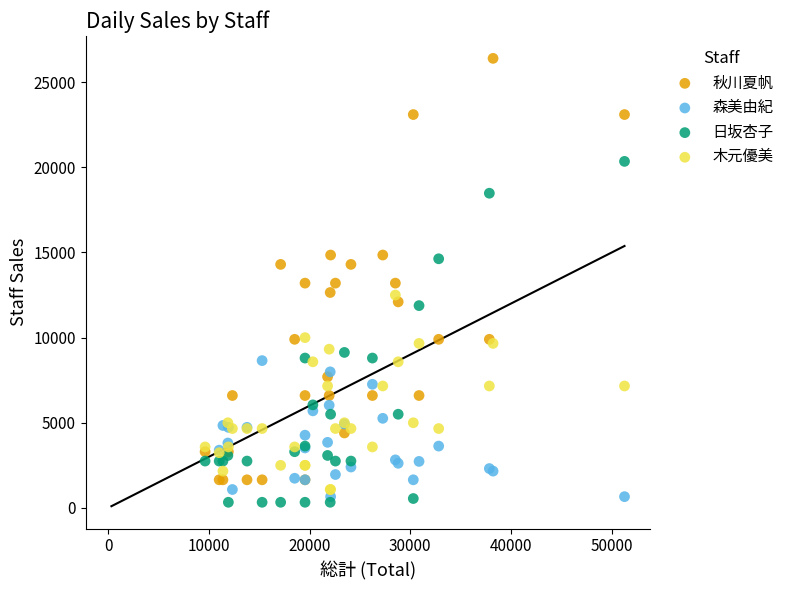

Which series contains the highest Y value?

秋川夏帆